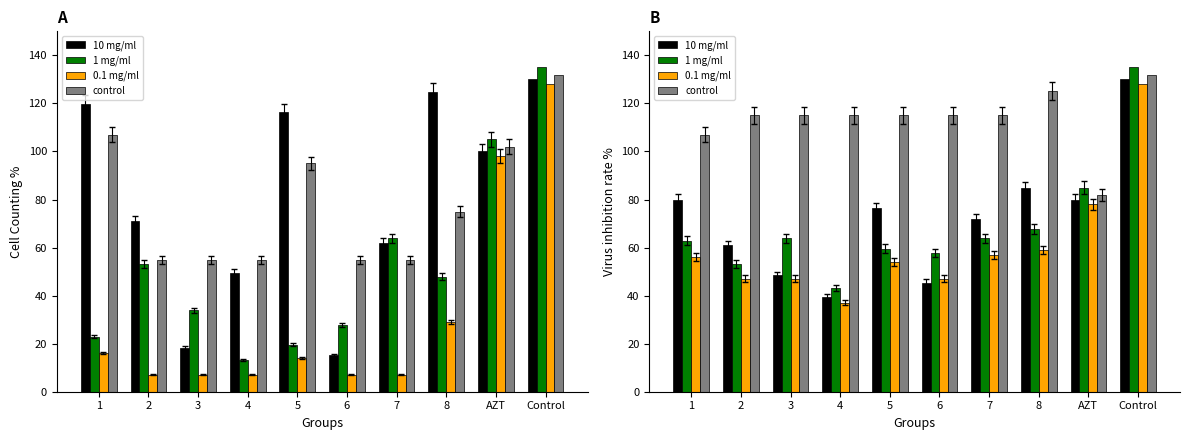

Are the bars horizontal?

No